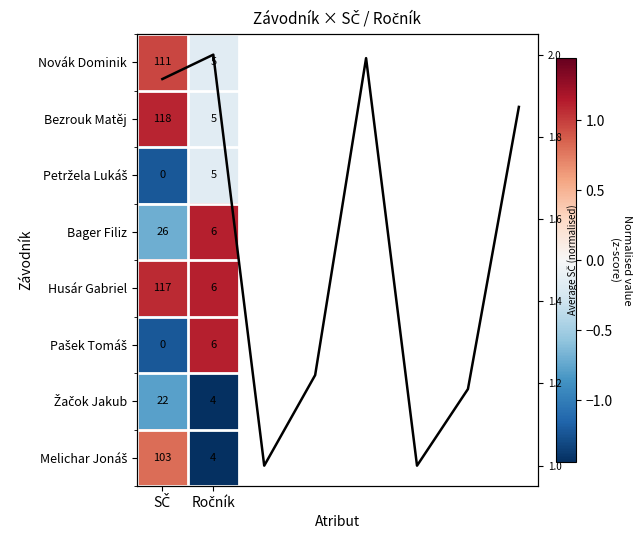

Which has a higher value, Ročník or SČ?

SČ